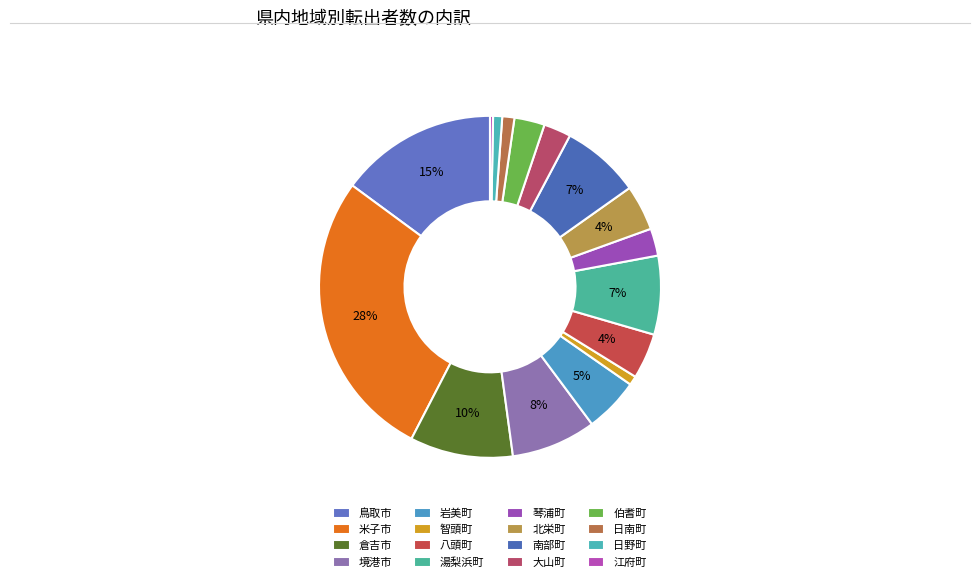

How many slices are in this pie chart?

16